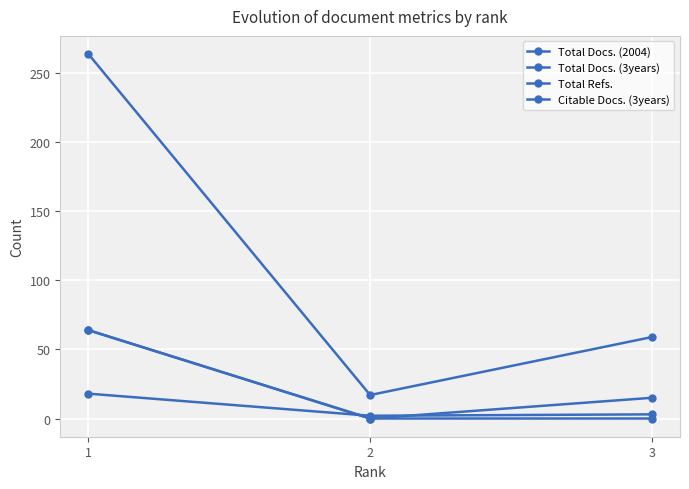

What is the value of the Total Docs. (3years) point at the 1st from the left?

15